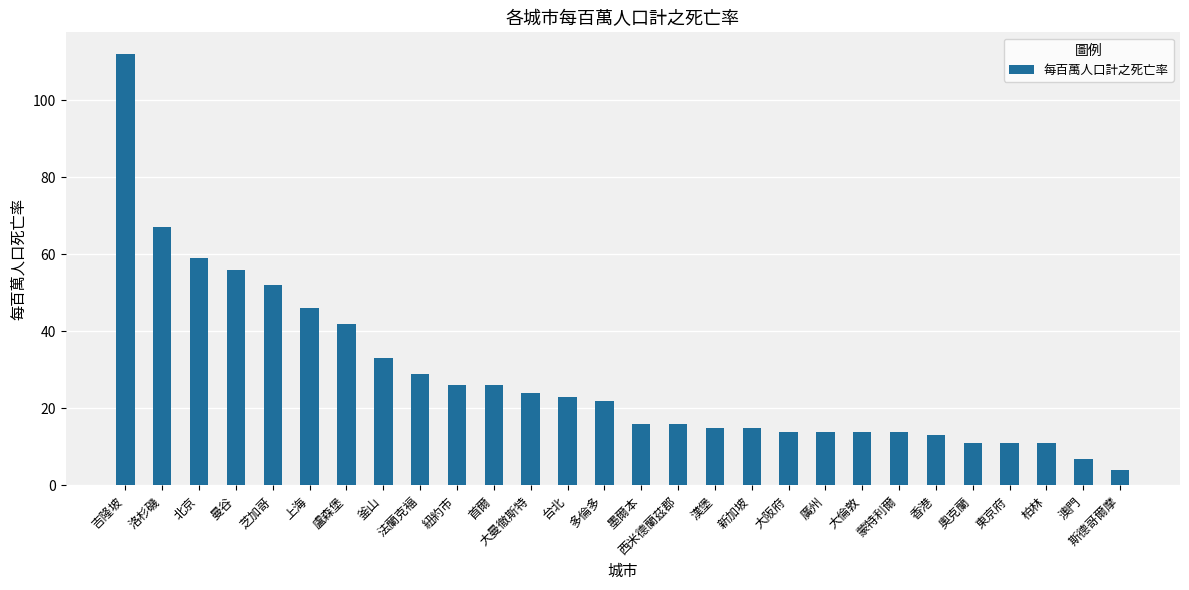

What is the sum of all values?

792